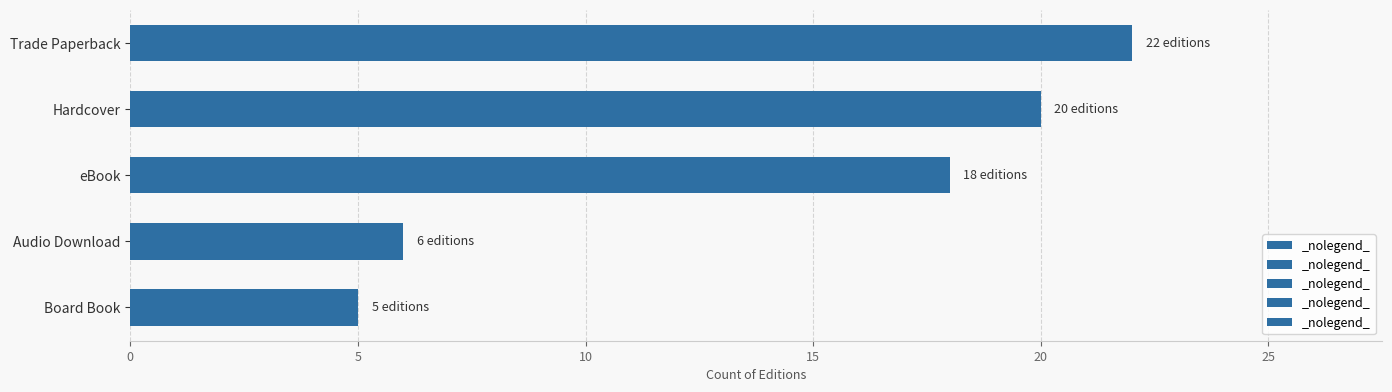

Reading bottom to top, transcribe all the data shown in this chart.

5	6	18	20	22